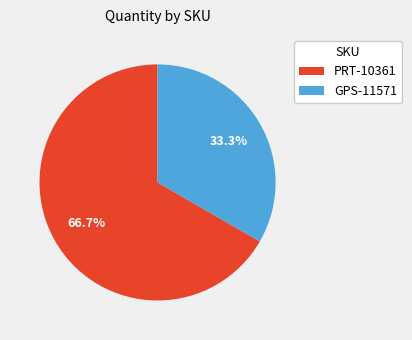

Rank the categories by value from lowest to highest.

GPS-11571, PRT-10361